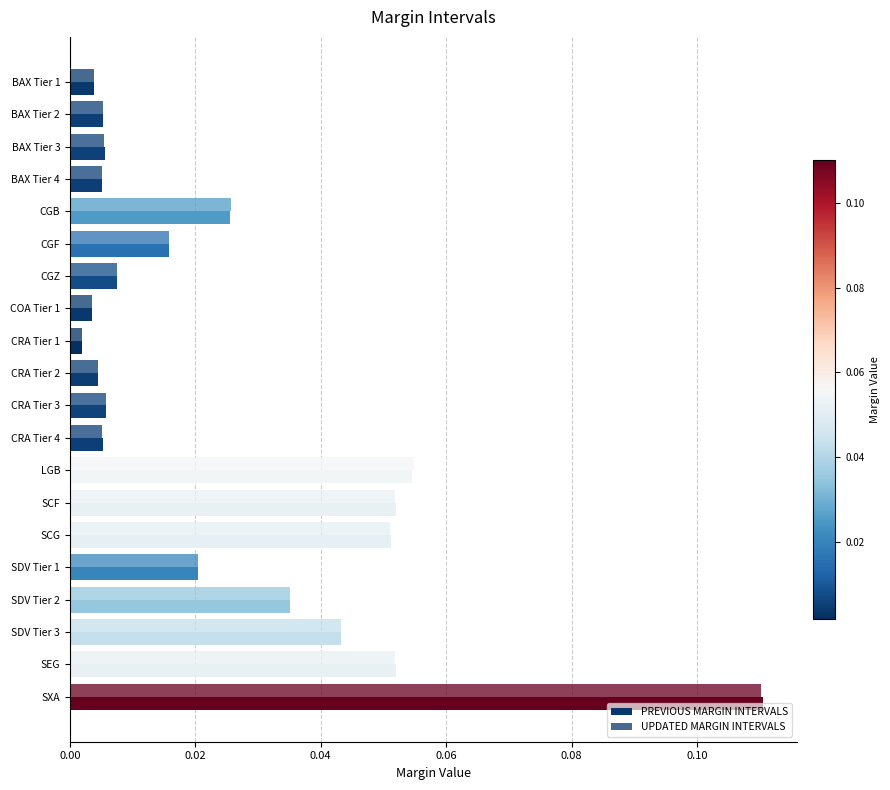

How many categories are shown in the chart?

20